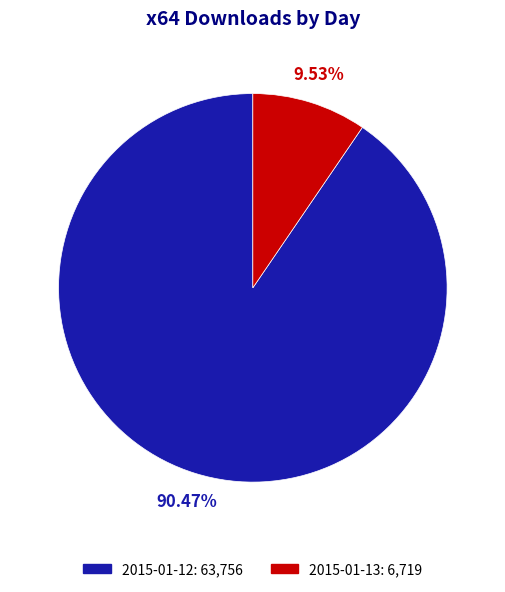

Rank the categories by value from lowest to highest.

2015-01-13, 2015-01-12